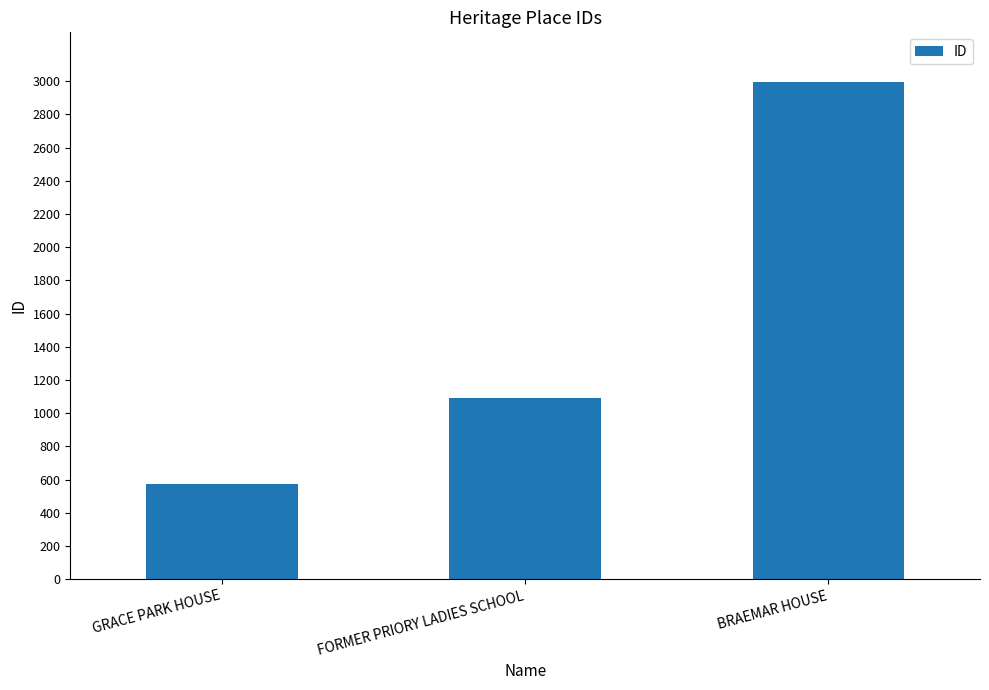

What is the change in value from GRACE PARK HOUSE to BRAEMAR HOUSE?

+2423